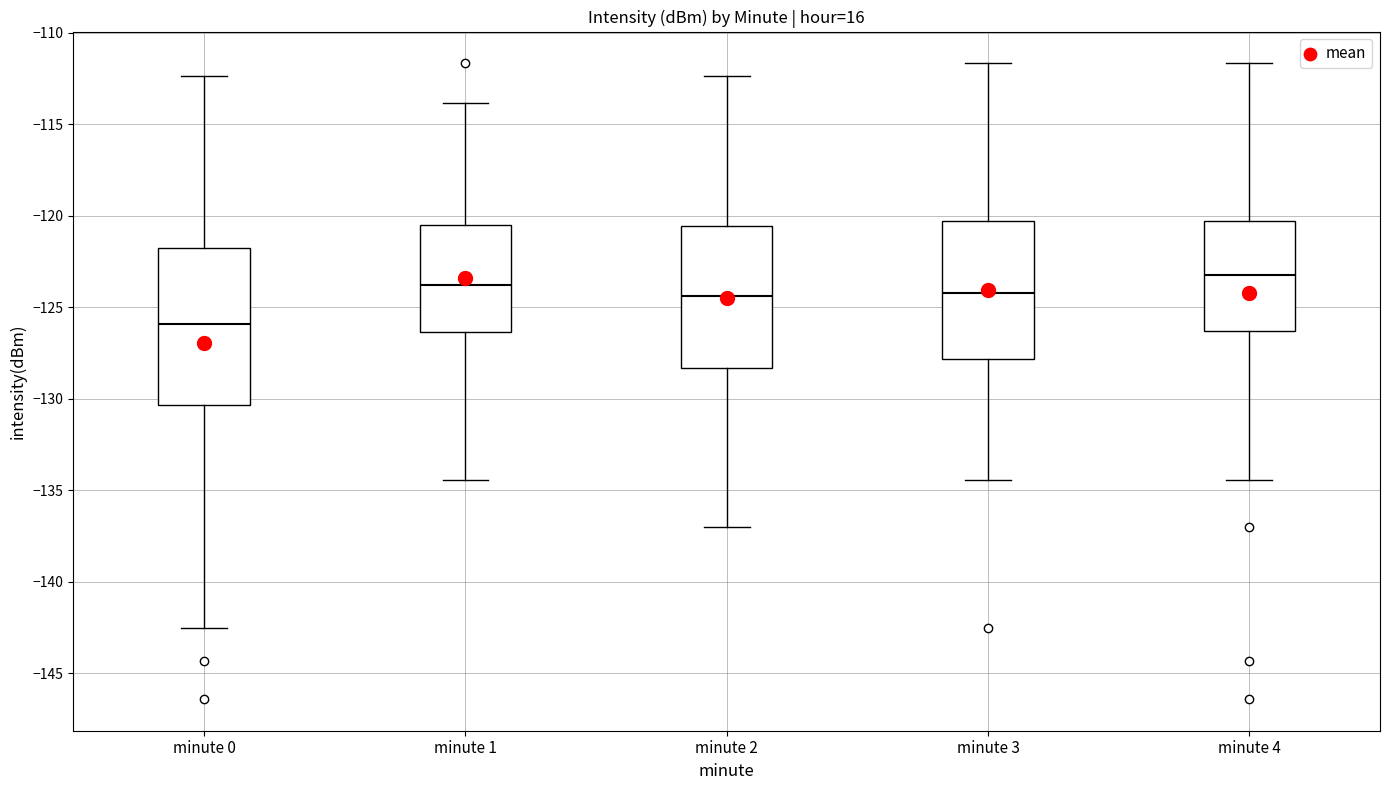

Reading left to right, transcribe this box plot: for each box, give where its median line is, the range the box spans, and where its two whiskers end, as read against the y-axis. The values are not printed on the chart, so give them approximately, as read against the axis.

minute 0: median -126.0, box -130.5 to -122.0, whiskers -142.5 to -112.5
minute 1: median -124.0, box -126.5 to -120.5, whiskers -134.5 to -114.0
minute 2: median -124.5, box -128.5 to -120.5, whiskers -137.0 to -112.5
minute 3: median -124.0, box -128.0 to -120.5, whiskers -134.5 to -111.5
minute 4: median -123.0, box -126.5 to -120.5, whiskers -134.5 to -111.5